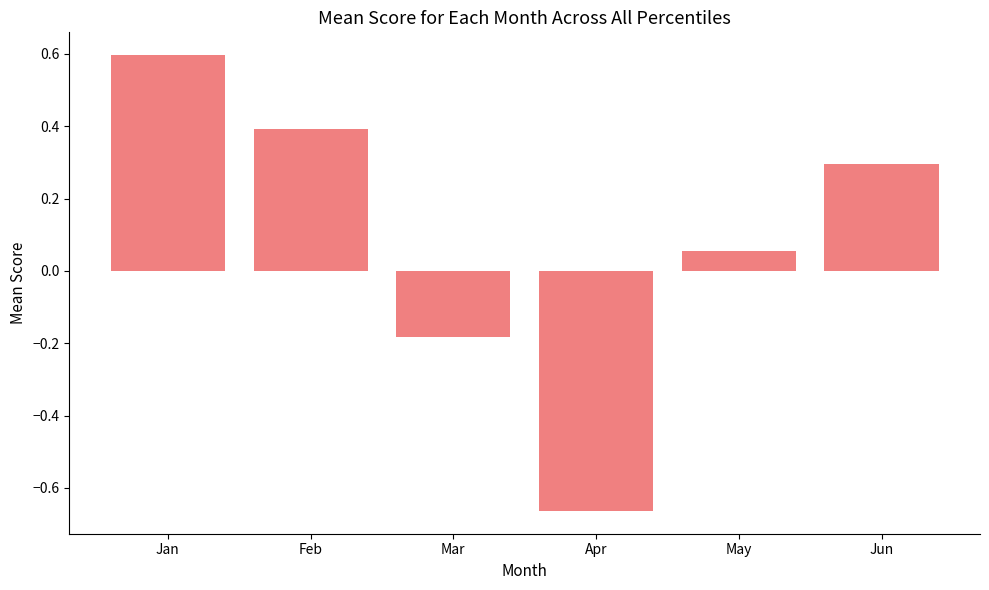

Rank the categories by value from lowest to highest.

Apr, Mar, May, Jun, Feb, Jan